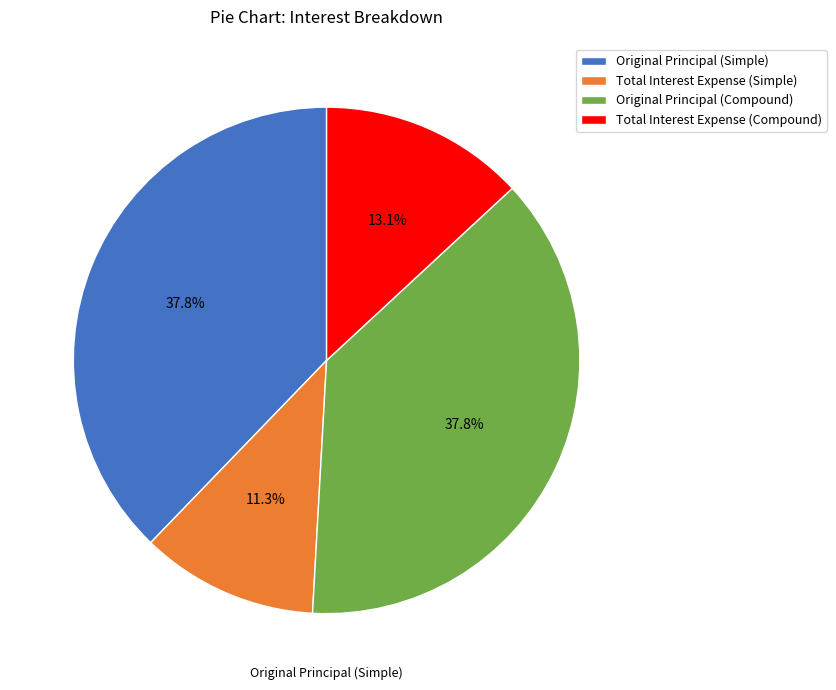

To the nearest percent, what is the difference between the Original Principal (Simple) and Total Interest Expense (Compound) slice percentages?

25%